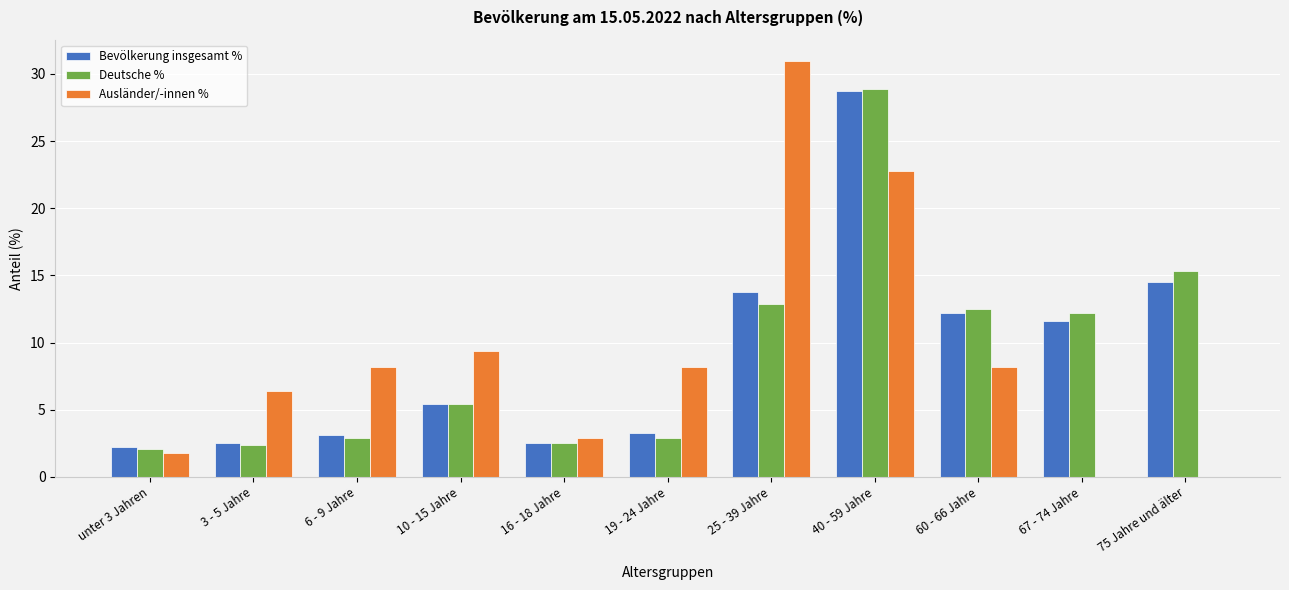

What is the sum of the Ausländer/-innen % values at 25 - 39 Jahre and 75 Jahre und älter?

31.0